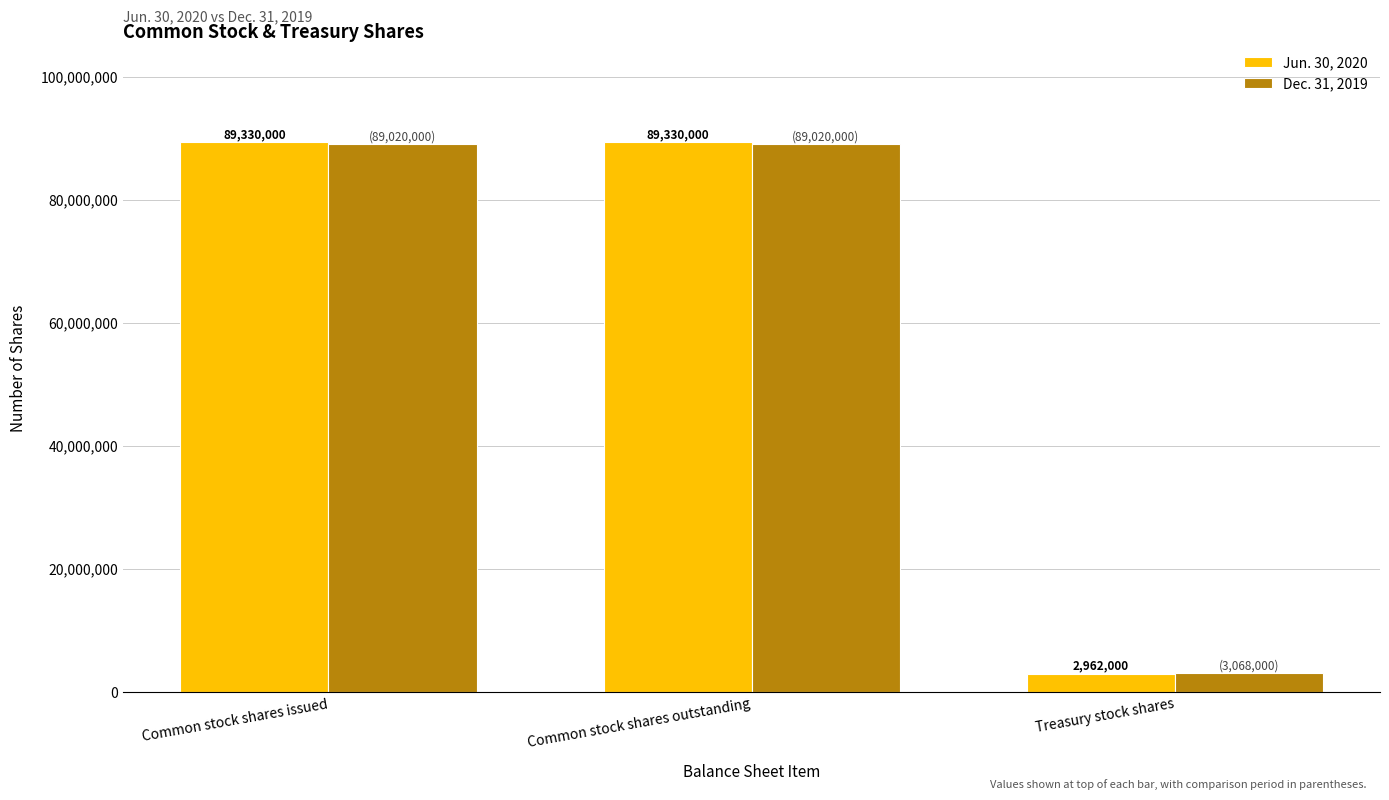

Which series has the largest total across all categories?

Jun. 30, 2020